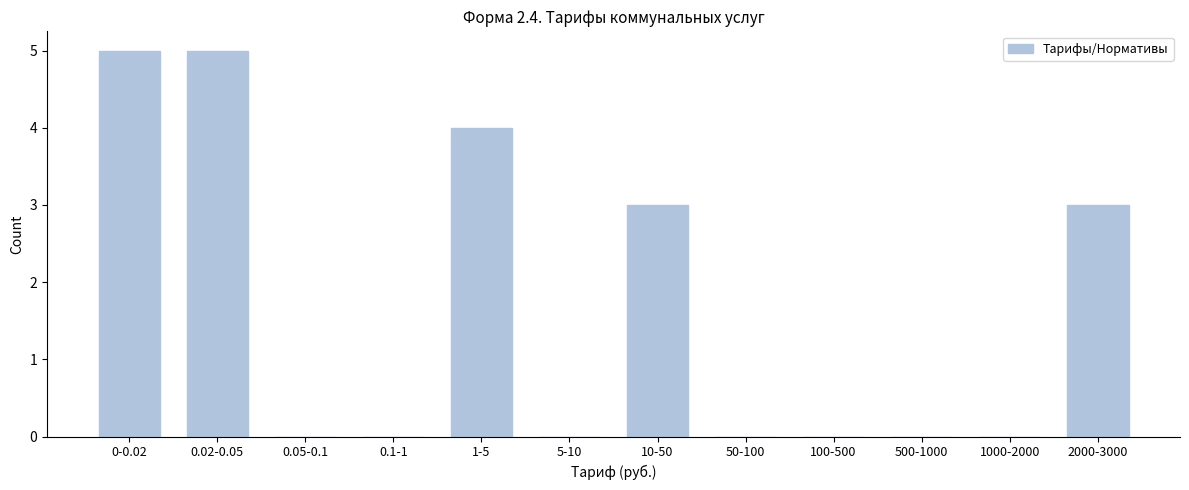

Reading left to right, transcribe all the data shown in this chart.

0-0.02=5	0.02-0.05=5	0.05-0.1=0	0.1-1=0	1-5=4	5-10=0	10-50=3	50-100=0	100-500=0	500-1000=0	1000-2000=0	2000-3000=3